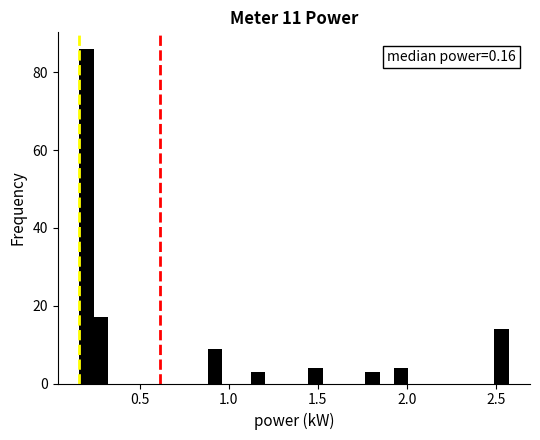

Around what value on the x-axis is the tallest bar? Give the approximate position of its centre, as read against the axis.

0.20